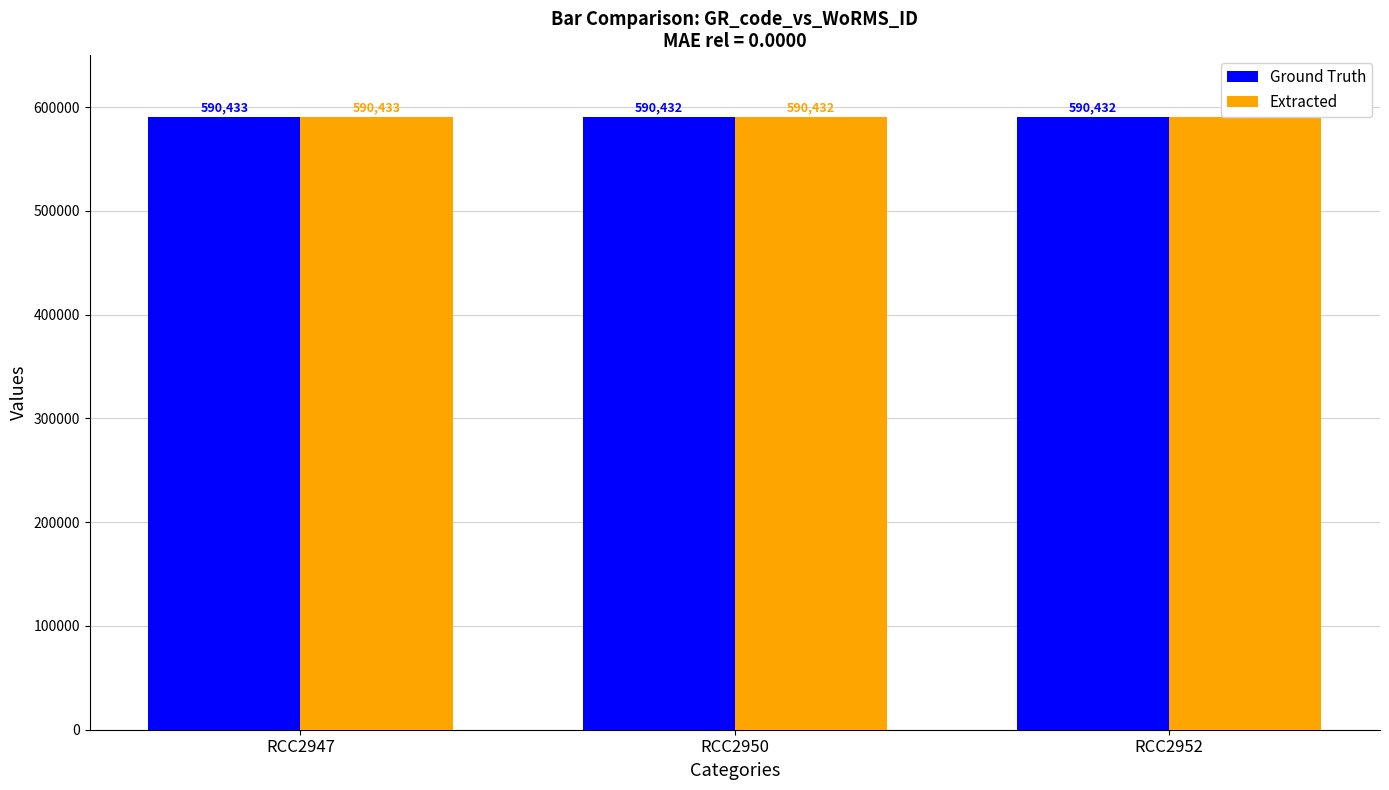

Reading left to right, transcribe all the data shown in this chart.

Ground Truth: RCC2947=590433	RCC2950=590432	RCC2952=590432
Extracted: RCC2947=590433	RCC2950=590432	RCC2952=590432